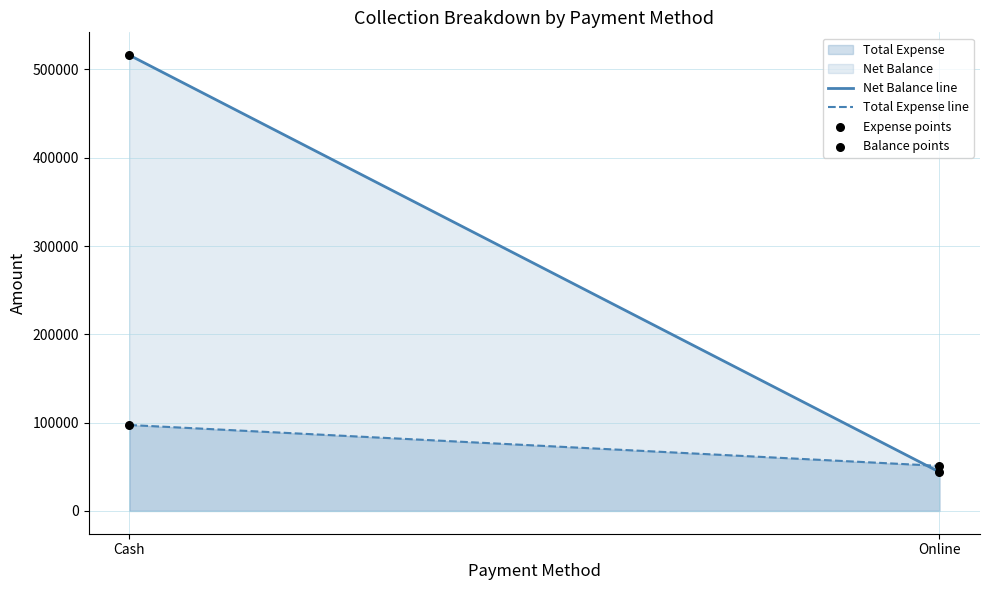

Which series contains the highest Y value?

Net Balance line